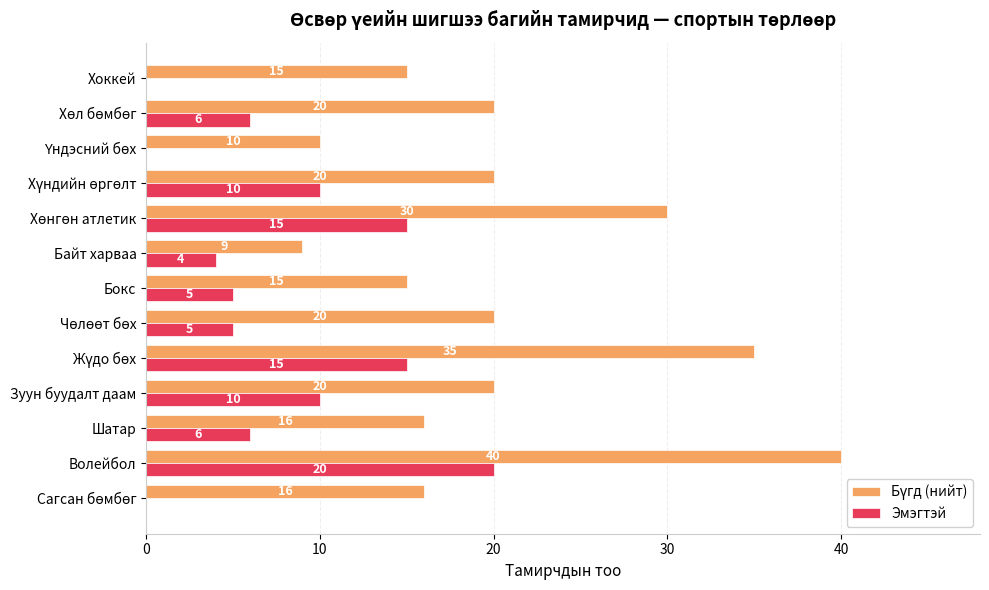

Which series changed the most between Шатар and Хоккей?

Эмэгтэй